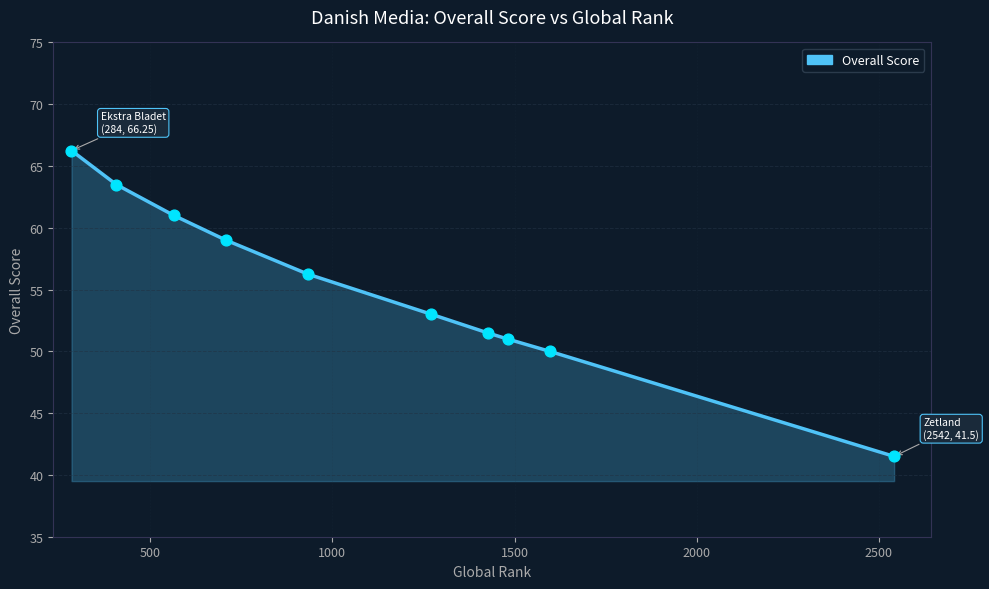

What is the minimum value shown in the chart?

41.5